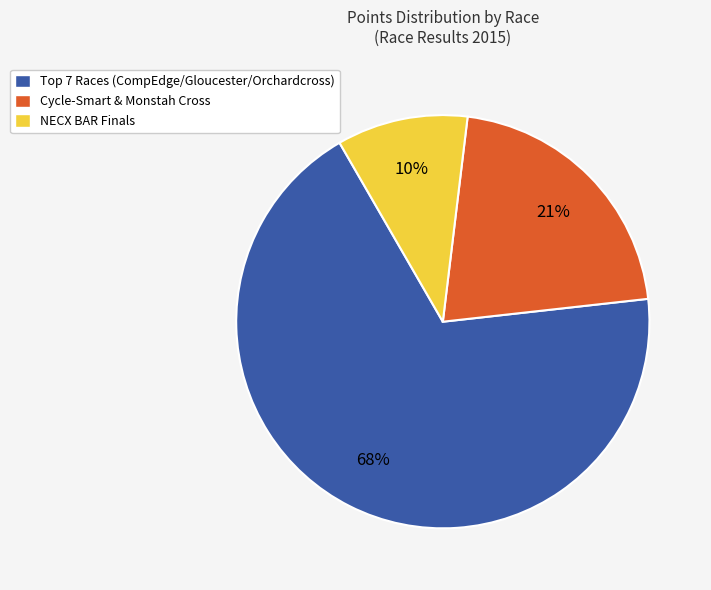

To the nearest percent, what is the average slice percentage?

33%